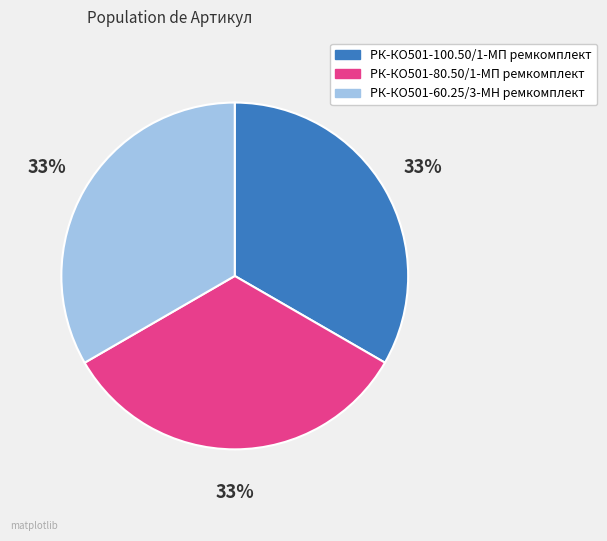

True or false: РК-КО501-100.50/1-МП ремкомплект accounts for 33% of the total.

True